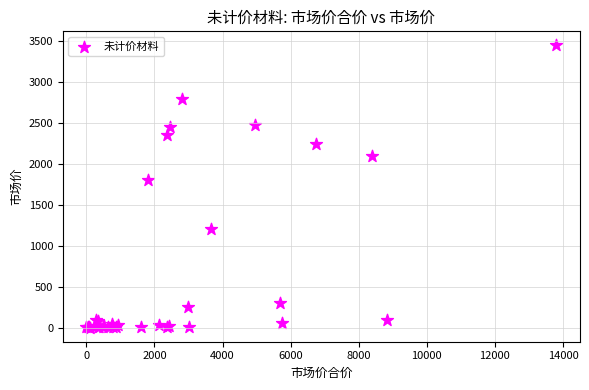

What Y value in the scatter plot is closest to 1725?

1800.0